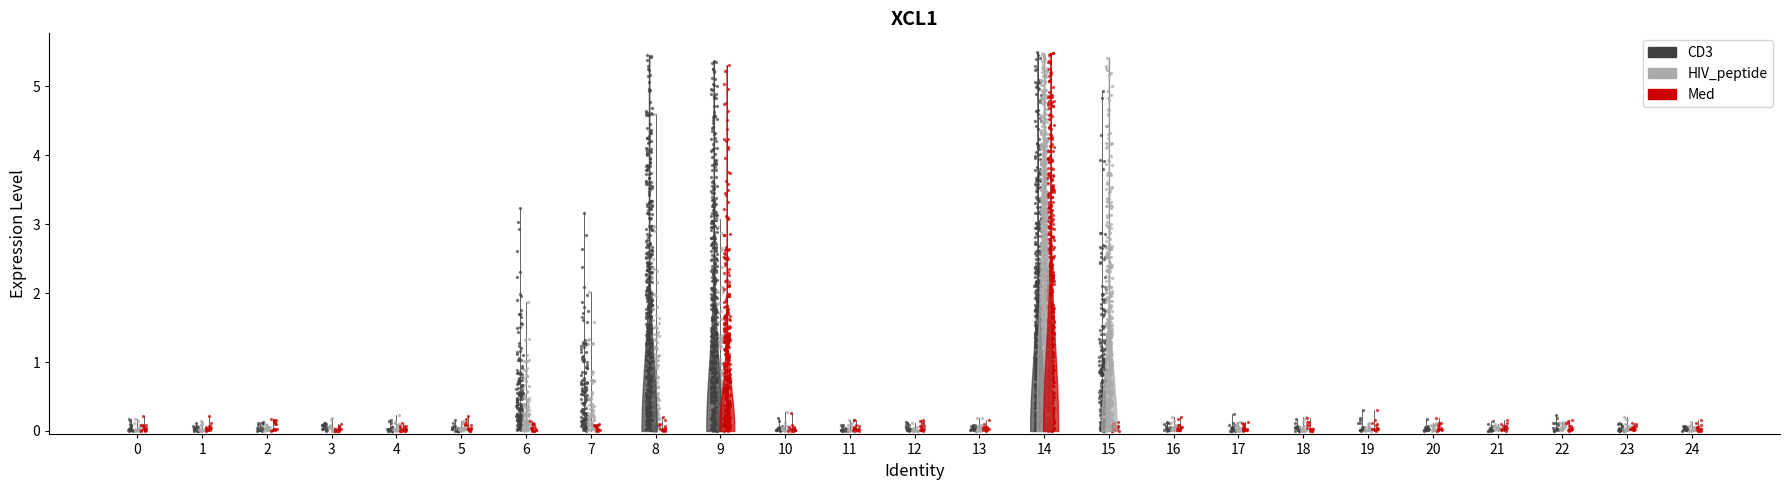

What is the total value across all series at 2?

0.2